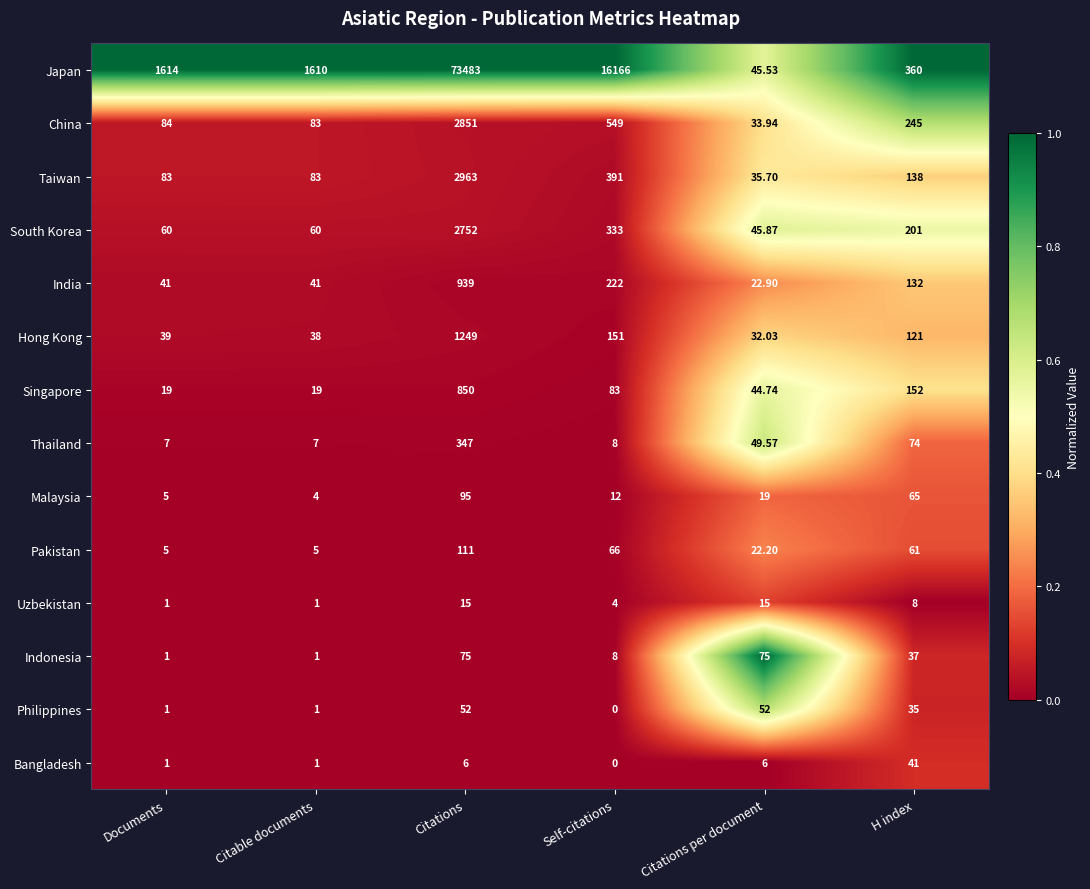

At Citations, list the series in order from largest to smallest.

Japan, Taiwan, China, South Korea, Hong Kong, India, Singapore, Thailand, Pakistan, Malaysia, Indonesia, Philippines, Uzbekistan, Bangladesh